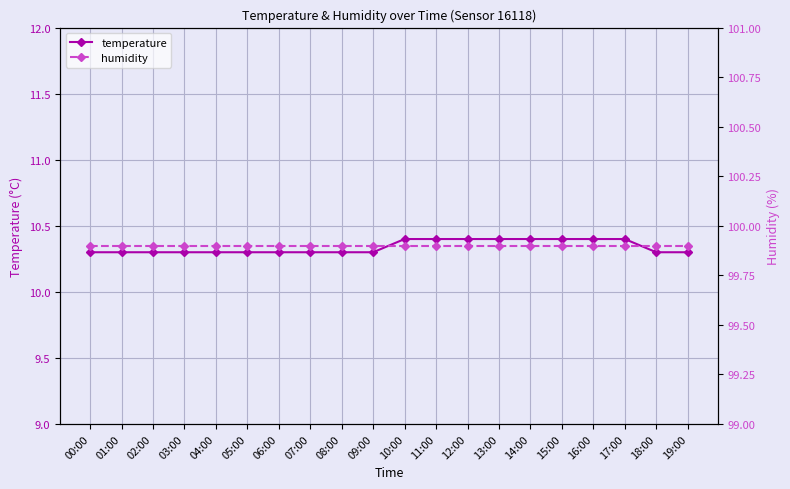

How many categories are shown in the chart?

20